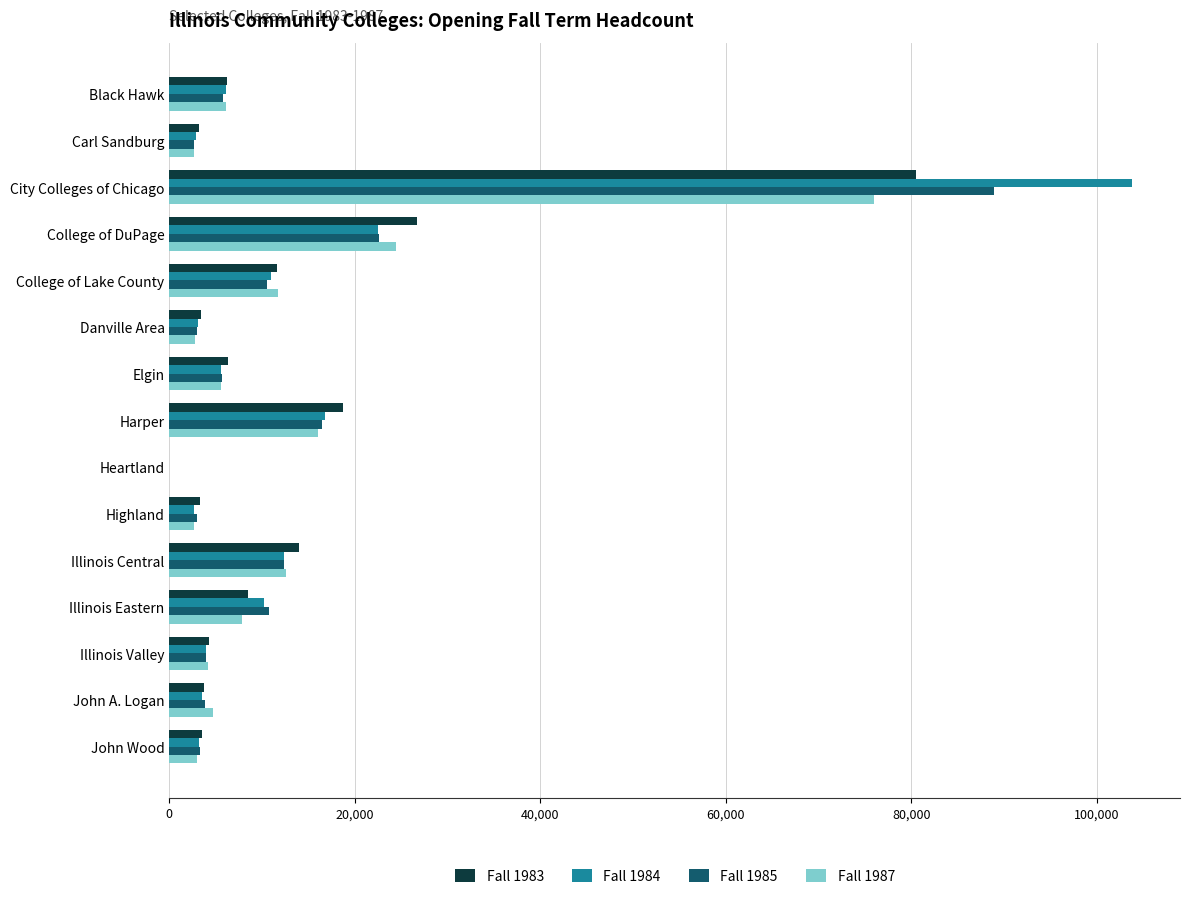

At which category is the sum across all series the highest?

City Colleges of Chicago